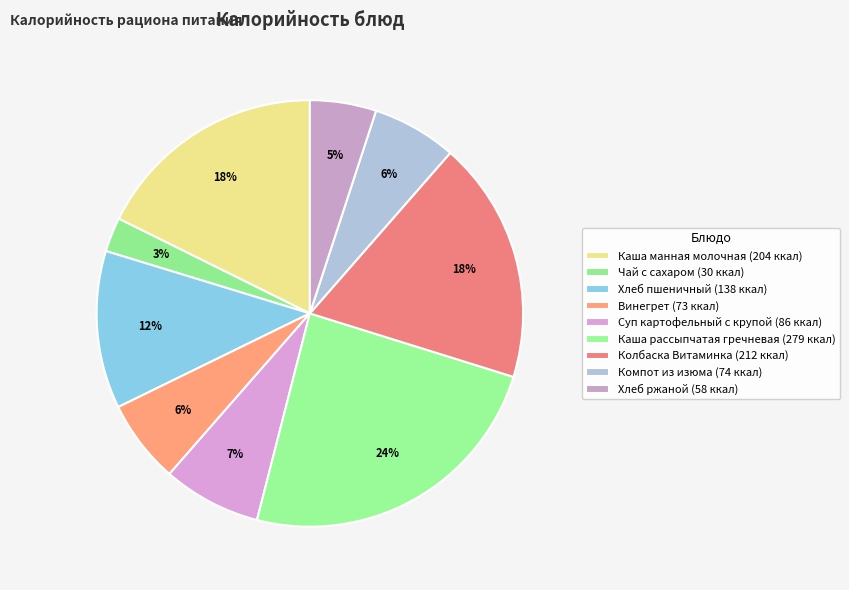

Combined, do Колбаска Витаминка and Каша манная молочная account for over 50%?

No